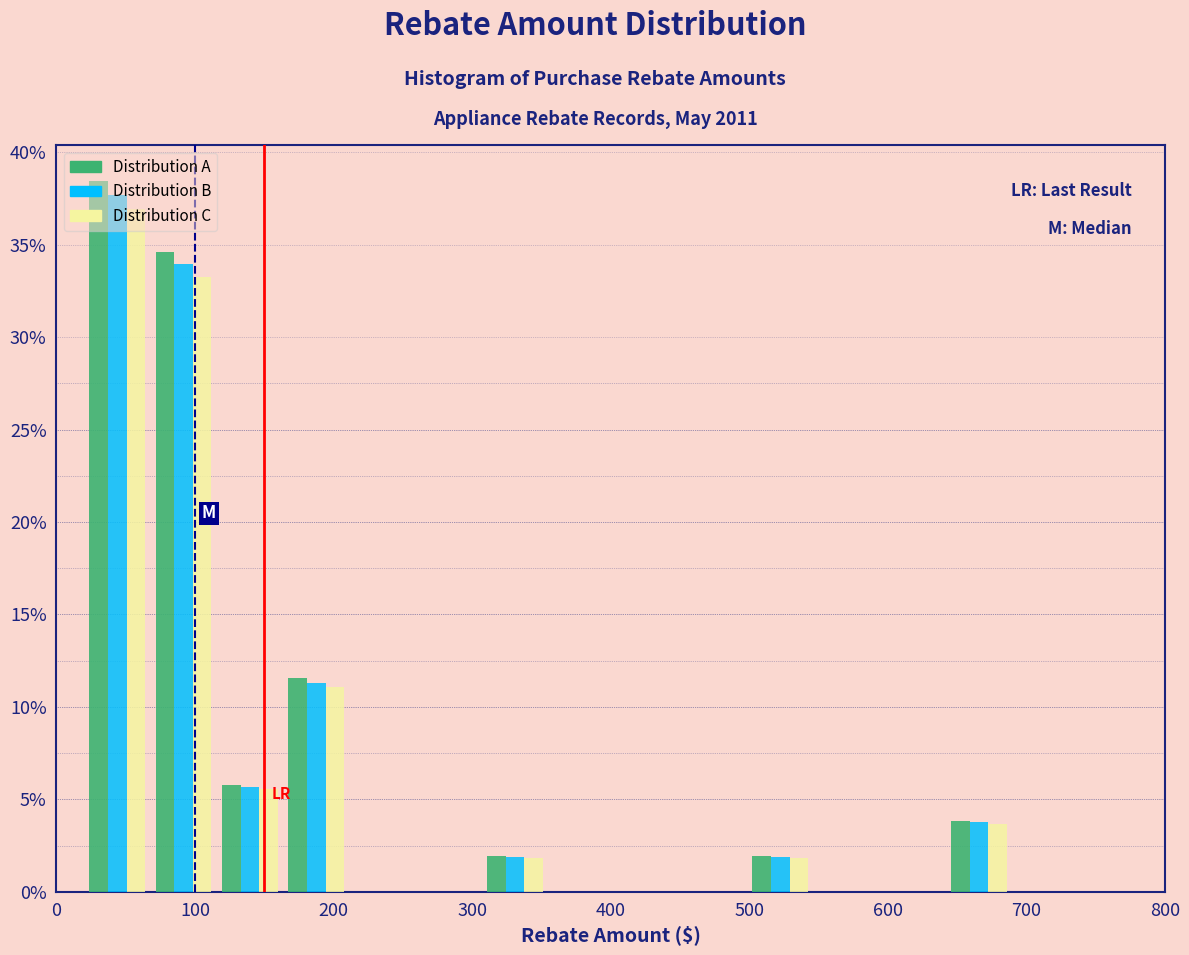

Reading left to right, transcribe this chart: for each range on the x-axis, give the height of each series' bar. Neither the bar edges nor the heights are printed on the chart, so give them approximately, as read against the axes.

20 to 70: Distribution A=38.5	Distribution B=37.5	Distribution C=37.0
70 to 120: Distribution A=34.5	Distribution B=34.0	Distribution C=33.0
120 to 160: Distribution A=6.0	Distribution B=5.5	Distribution C=5.5
160 to 210: Distribution A=11.5	Distribution B=11.5	Distribution C=11.0
210 to 260: Distribution A=0	Distribution B=0	Distribution C=0
260 to 310: Distribution A=0	Distribution B=0	Distribution C=0
310 to 350: Distribution A=2.0	Distribution B=2.0	Distribution C=2.0
350 to 400: Distribution A=0	Distribution B=0	Distribution C=0
400 to 450: Distribution A=0	Distribution B=0	Distribution C=0
450 to 500: Distribution A=0	Distribution B=0	Distribution C=0
500 to 550: Distribution A=2.0	Distribution B=2.0	Distribution C=2.0
550 to 590: Distribution A=0	Distribution B=0	Distribution C=0
590 to 640: Distribution A=0	Distribution B=0	Distribution C=0
640 to 690: Distribution A=4.0	Distribution B=4.0	Distribution C=3.5